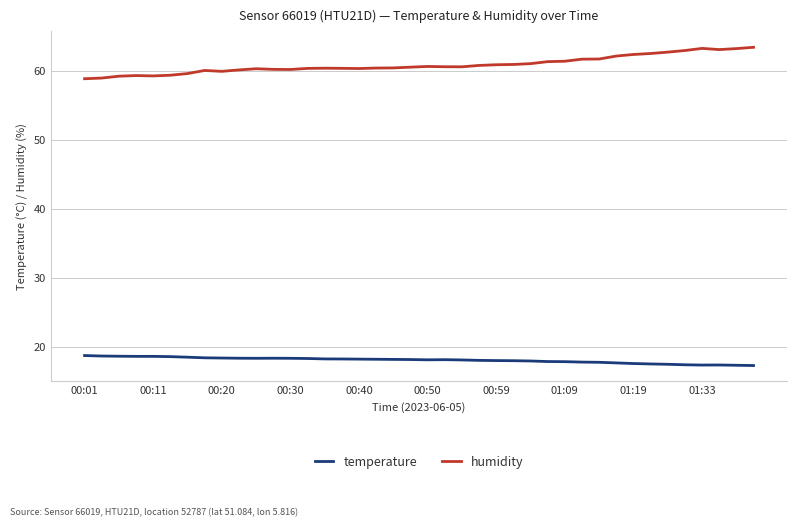

What is the lowest value of the temperature series?

17.3